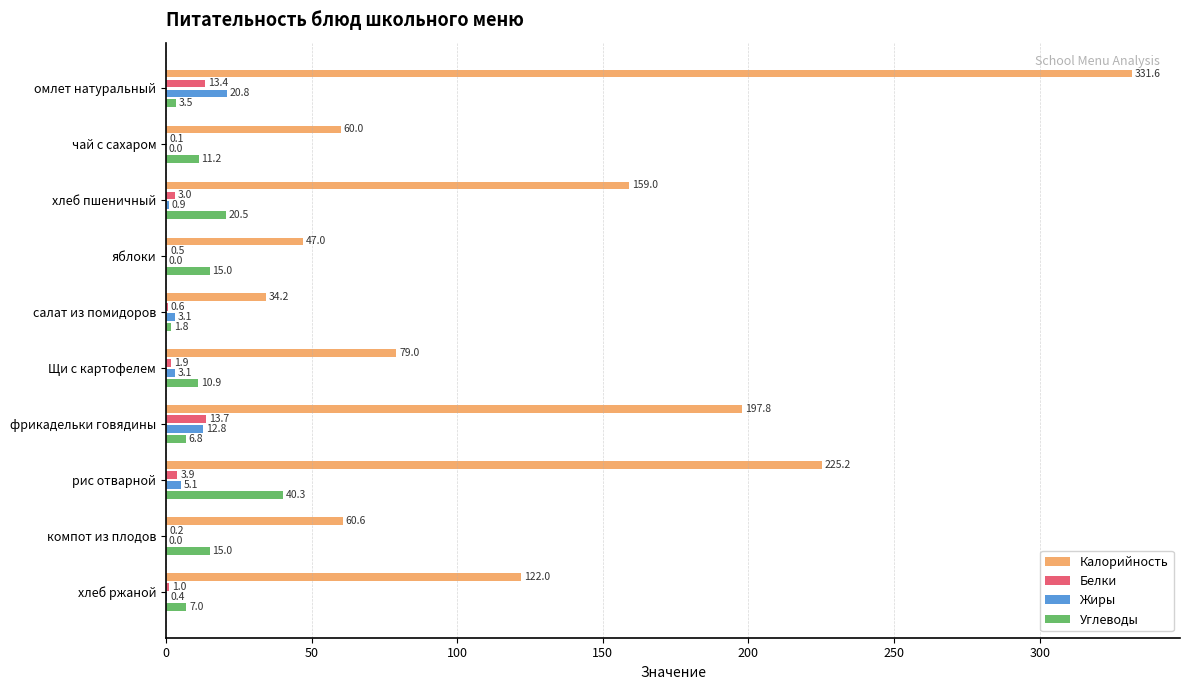

What is the total value across all series at Щи с картофелем?

94.9